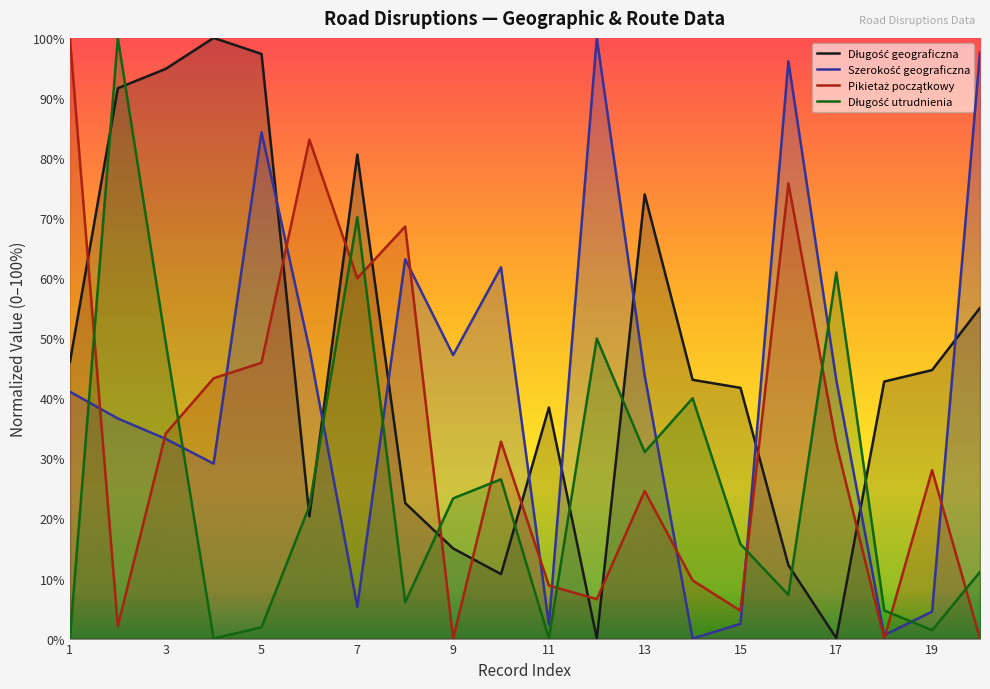

How many distinct data groups are displayed?

4